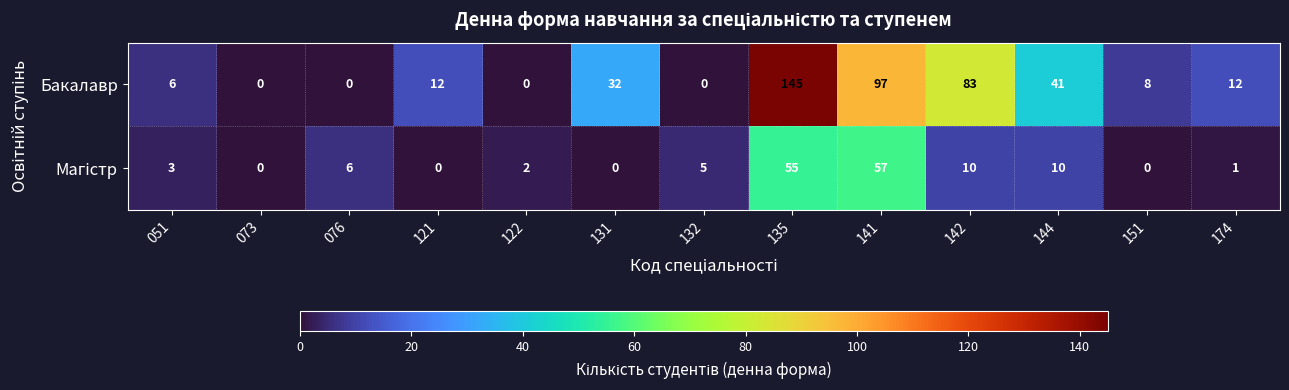

Which series has the widest spread of values?

Бакалавр